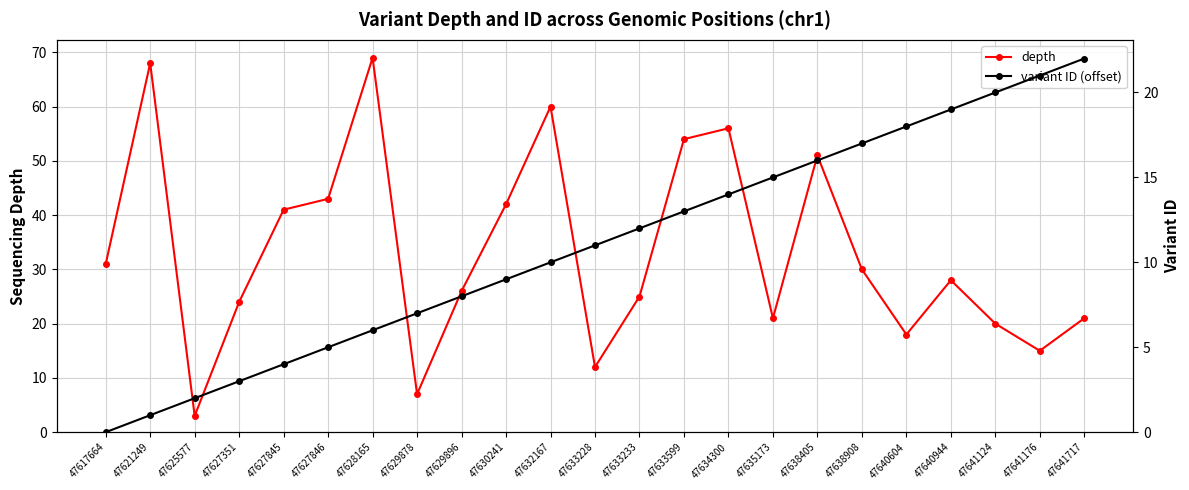

At which label does depth first exceed 28?

47617664